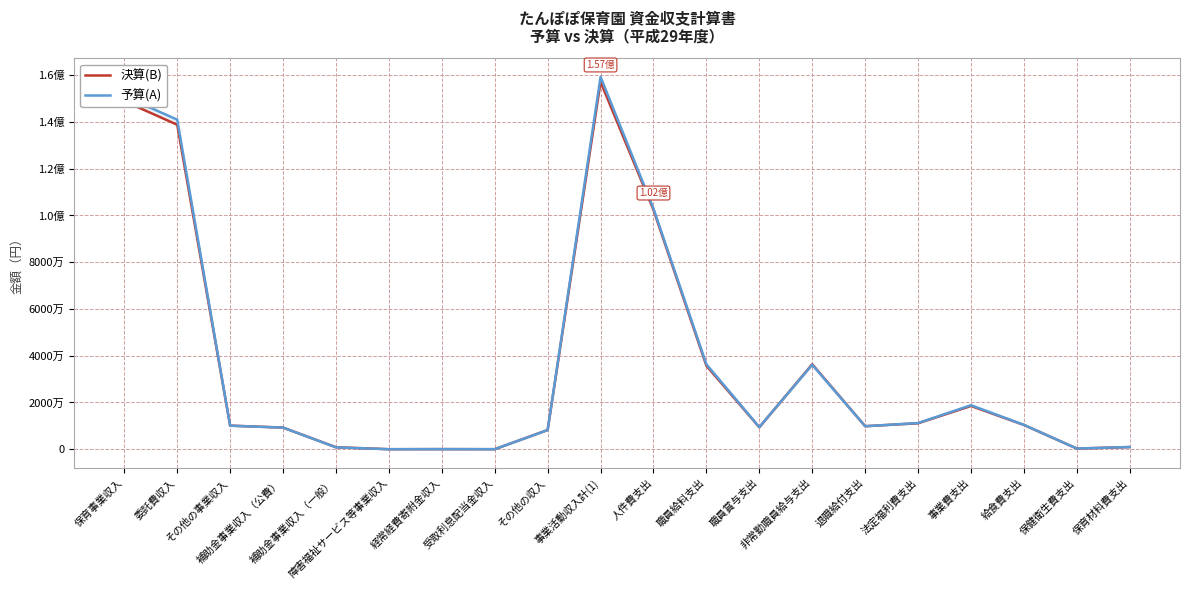

In 決算(B), how many points are lower than both neighbors (excluding endpoints)?

5